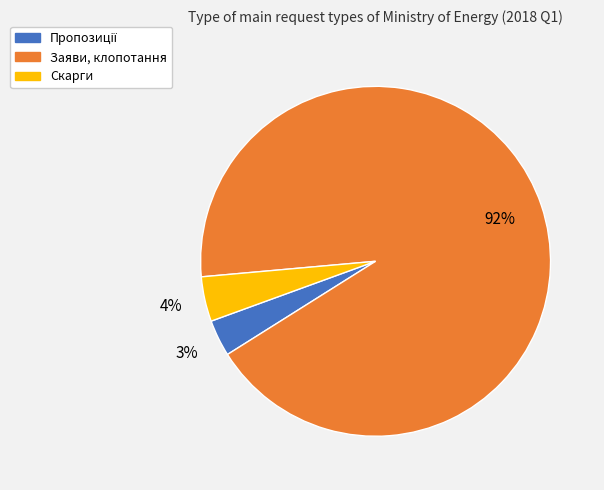

How many slices are in this pie chart?

3